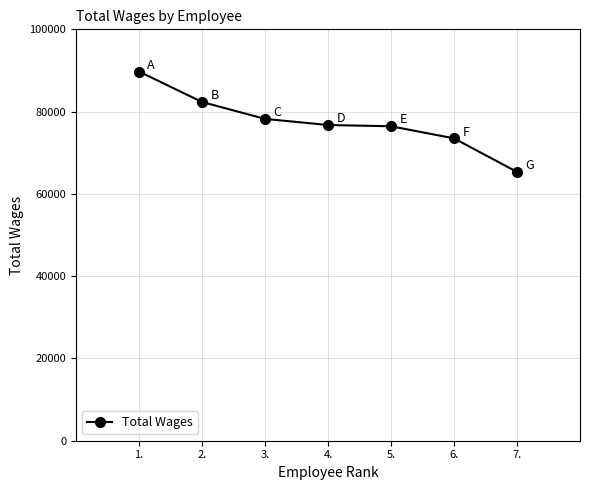

True or false: the data has more than 1 interior local peaks.

False